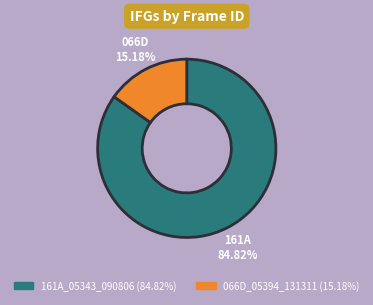

What percentage is the 161A_05343_090806 slice, to the nearest percent?

85%